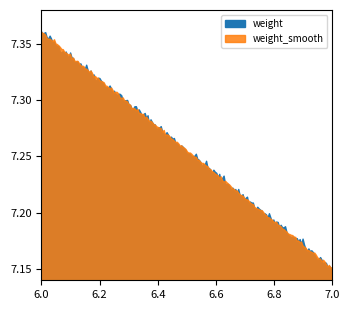

How many lines are shown in the chart?

2